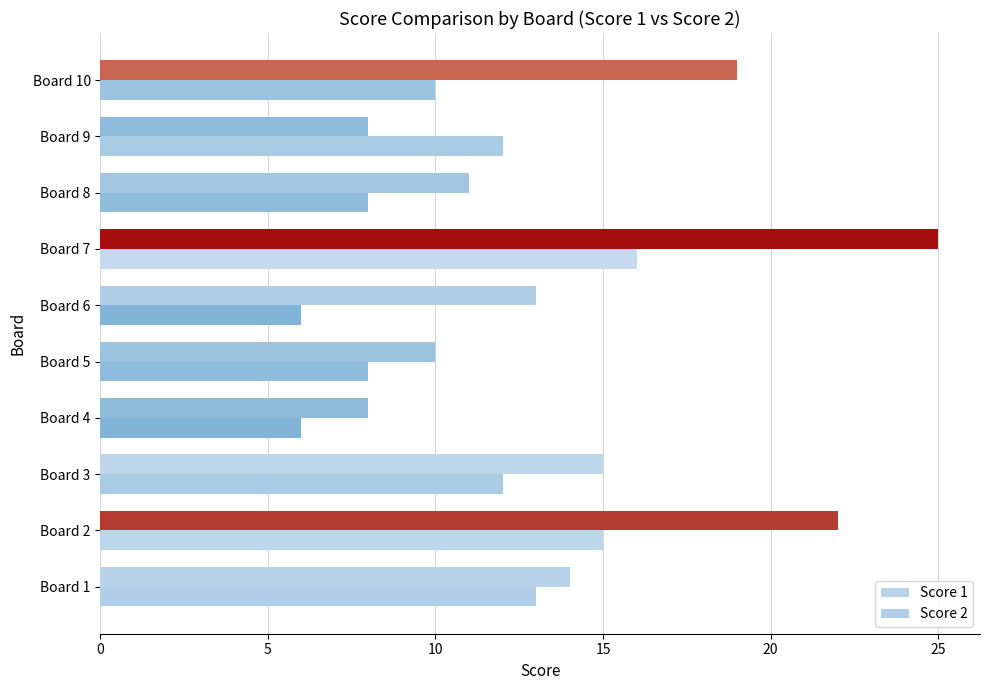

How many values in the Score 1 series are below 14?

5